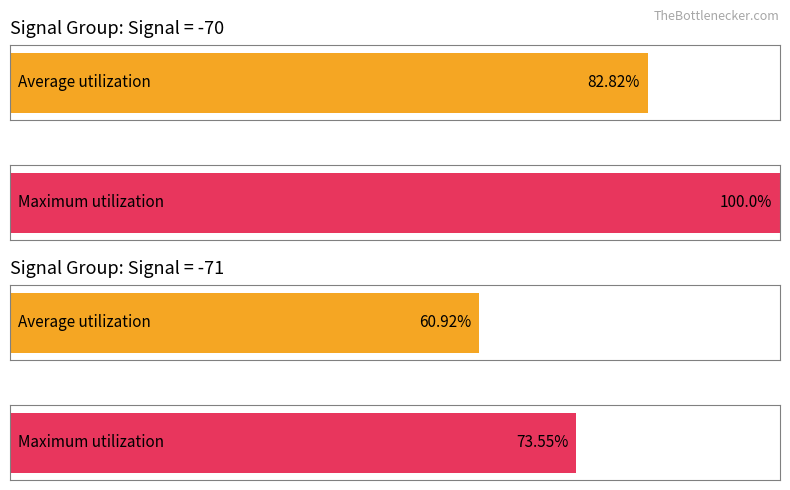

What are all the series names shown in the legend?

Average utilization, Maximum utilization